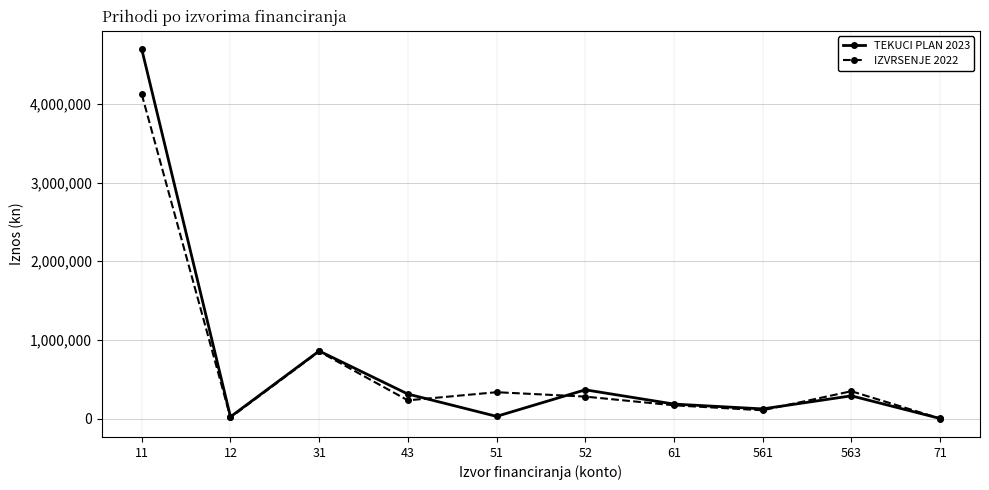

The value of IZVRSENJE 2022 at 52 is 474588. True or false?

False